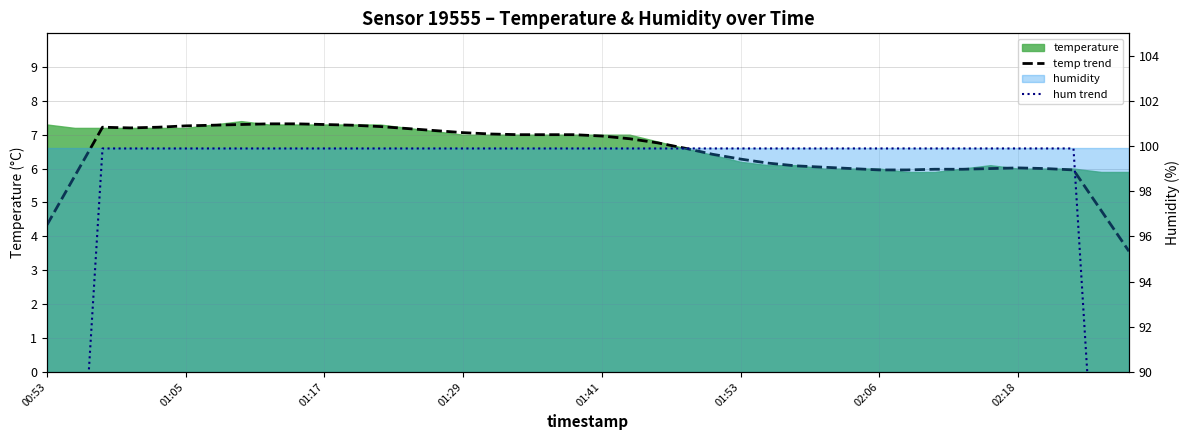

What is the difference between the maximum and minimum values in the hum trend series?

40.0